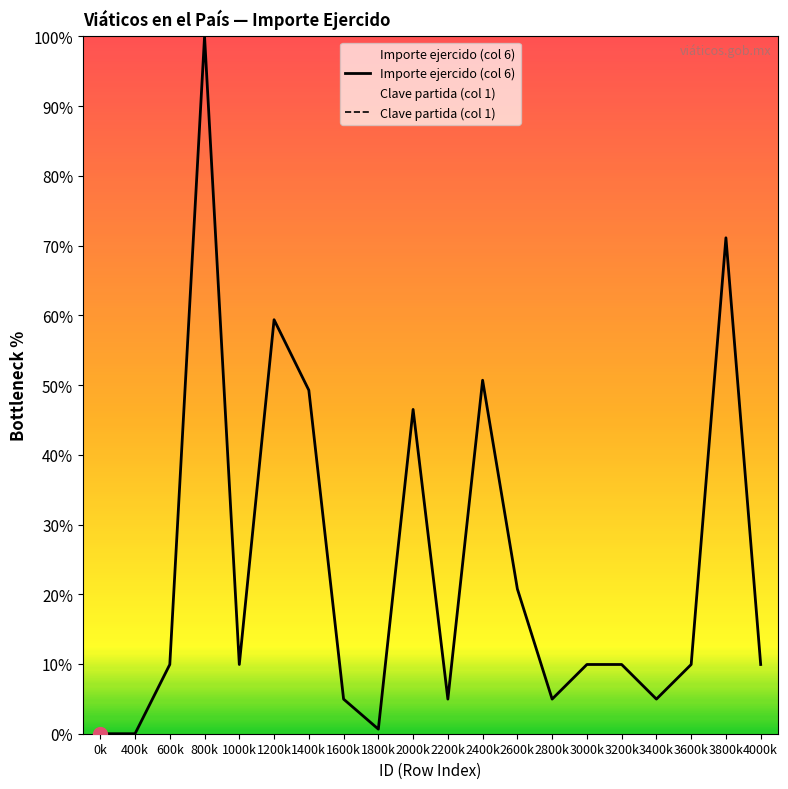

What is the greatest value displayed?

100.0